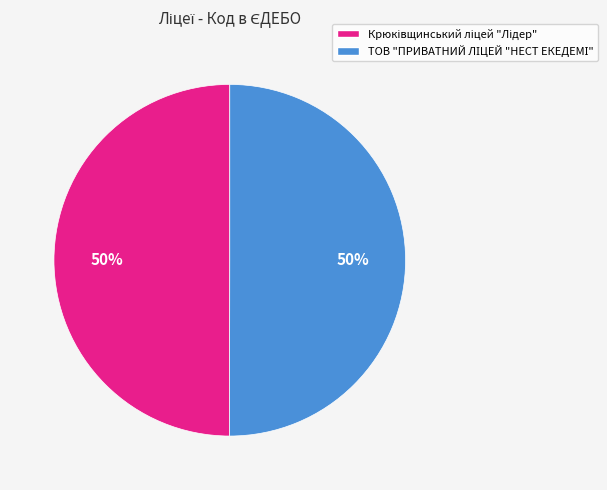

To the nearest percent, what is the average slice percentage?

50%